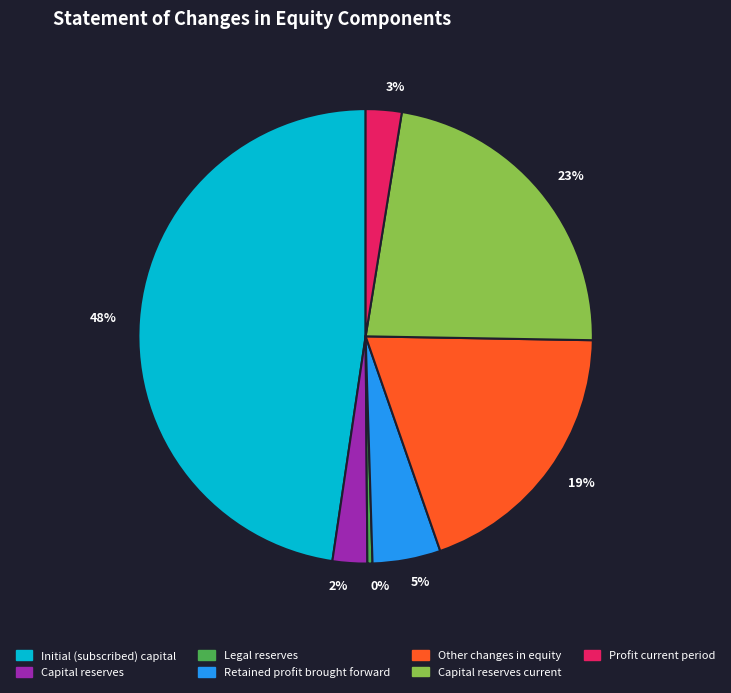

Count the number of slices in the pie.

7